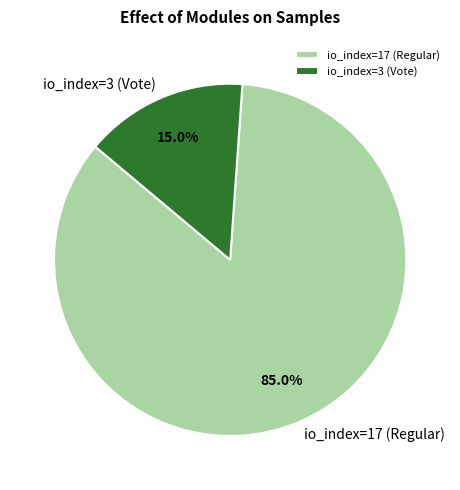

What is the largest slice in the pie chart?

io_index=17 (Regular)